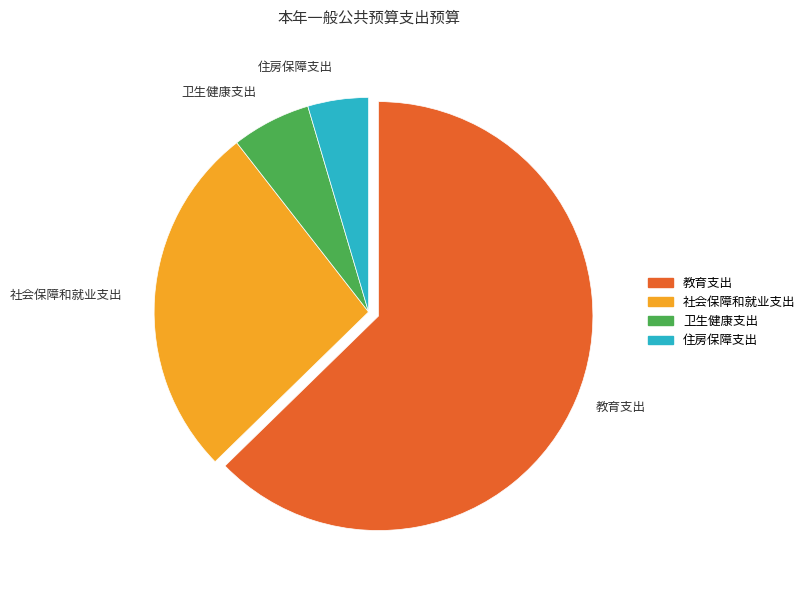

Is it true that 社会保障和就业支出 is 27% of the pie?

True